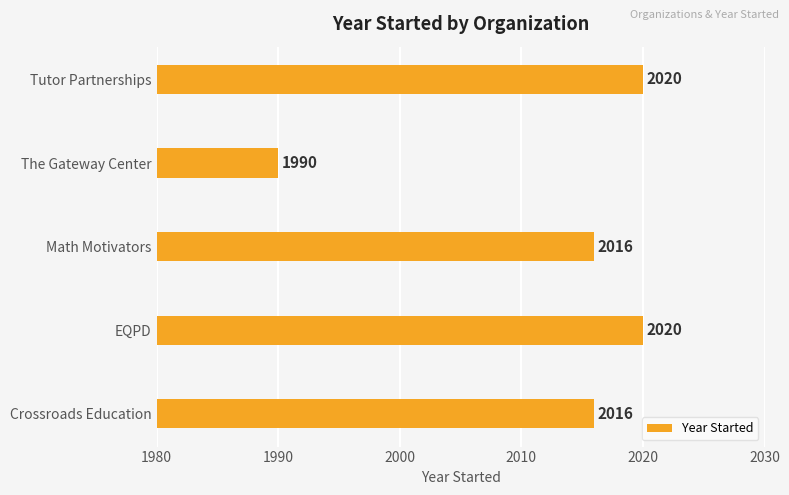

What is the greatest value displayed?

2020